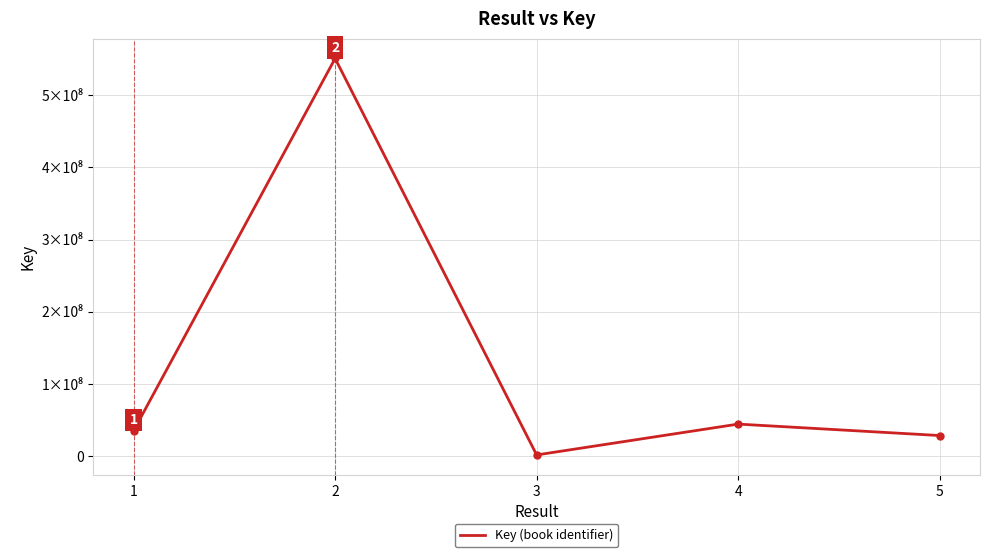

Is this an area chart (filled region under the line)?

No